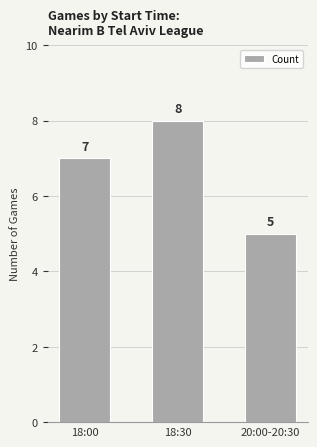

What is the greatest value displayed?

8